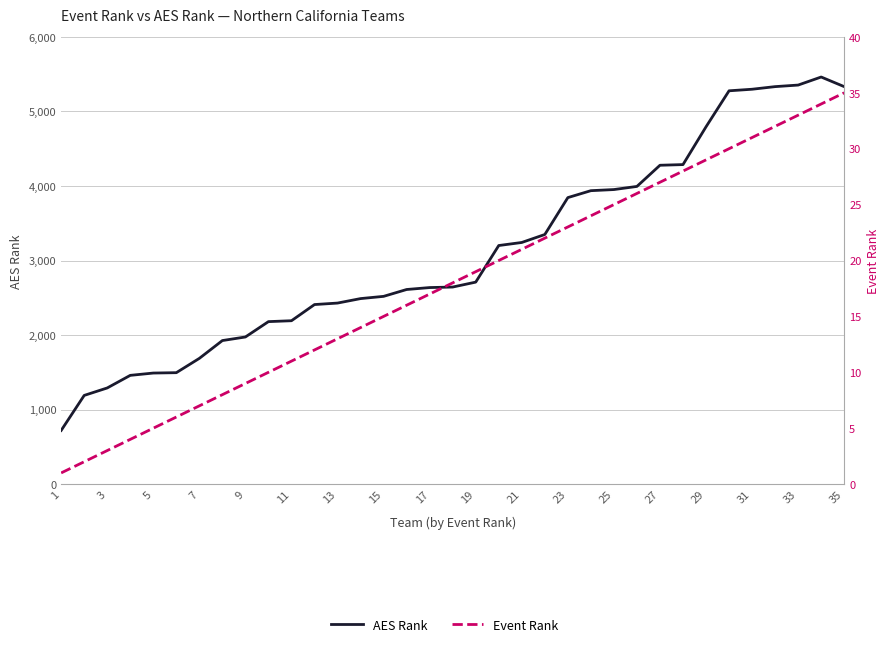

True or false: AES Rank and Event Rank cross at least once.

False